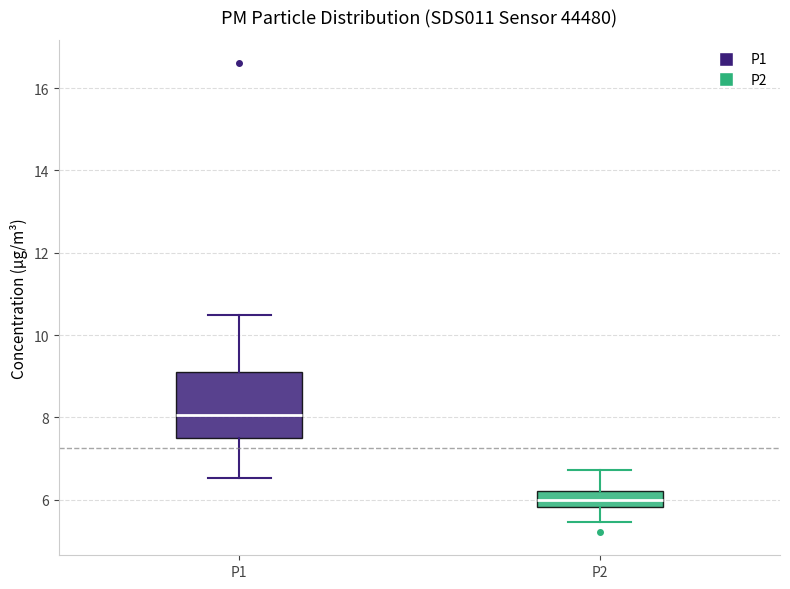

Where does the upper whisker of the box for P2 end on the y-axis? The values are not printed on the chart, so give them approximately, as read against the axis.

6.8